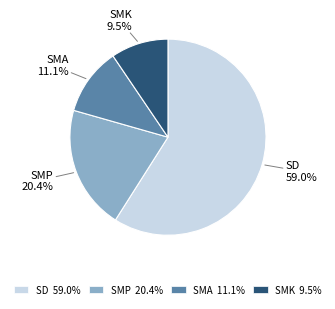

Rank the categories by value from lowest to highest.

SMK 9.5%, SMA 11.1%, SMP 20.4%, SD 59.0%